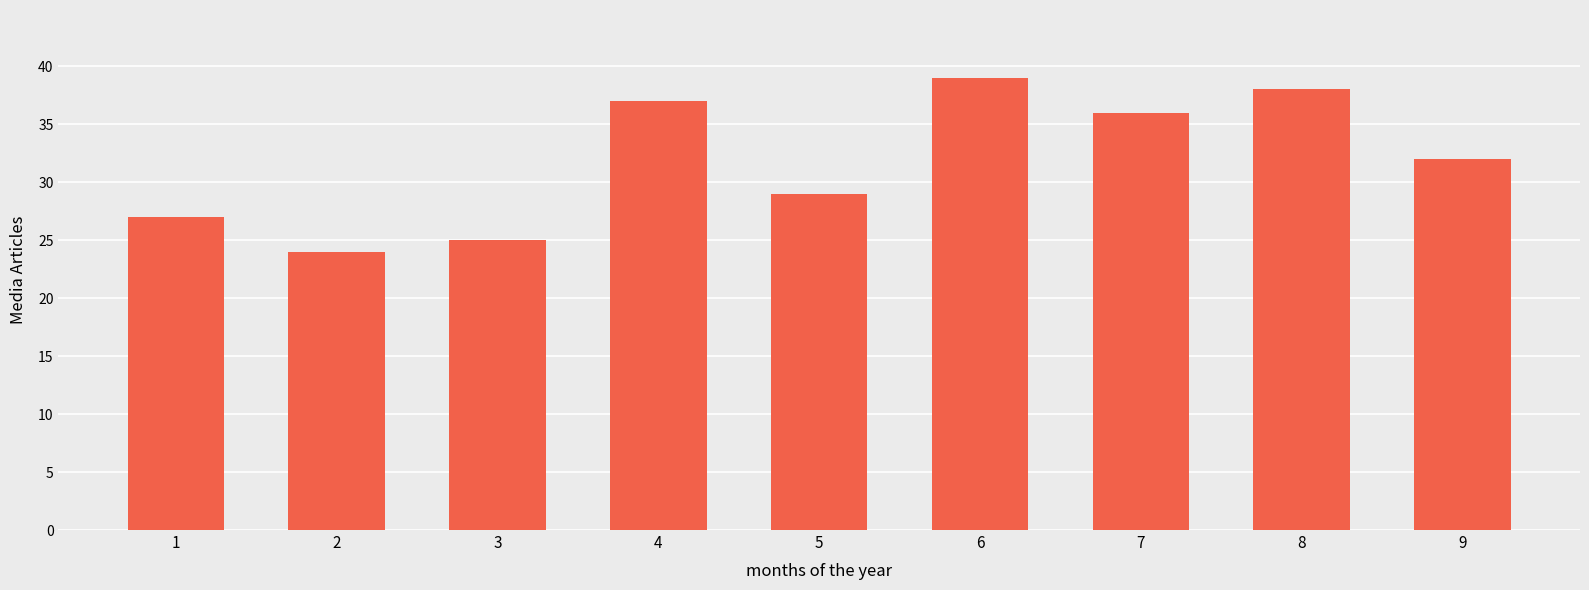

Count the number of data series in this chart.

1